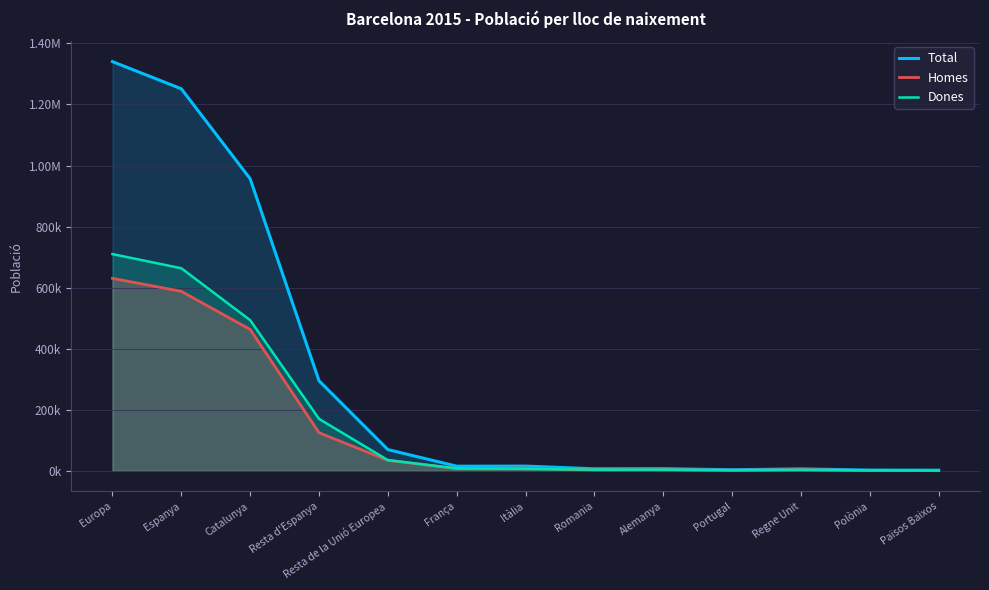

What is the value of the Dones point at the 13th from the left?

899